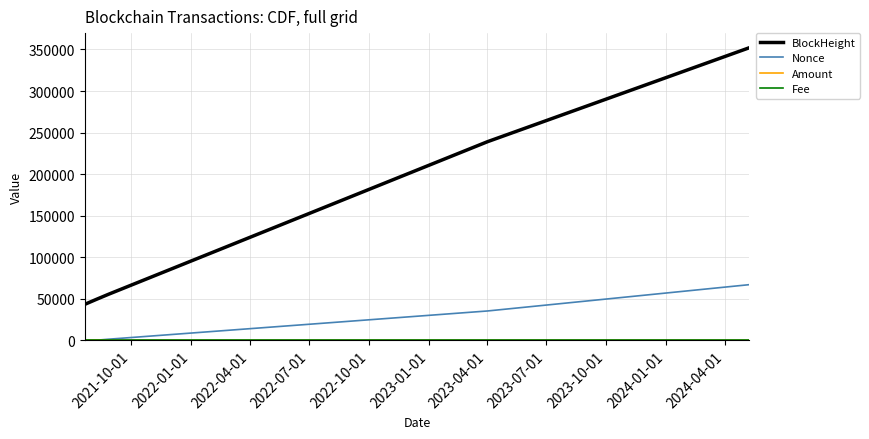

Which series has the largest total across all categories?

BlockHeight